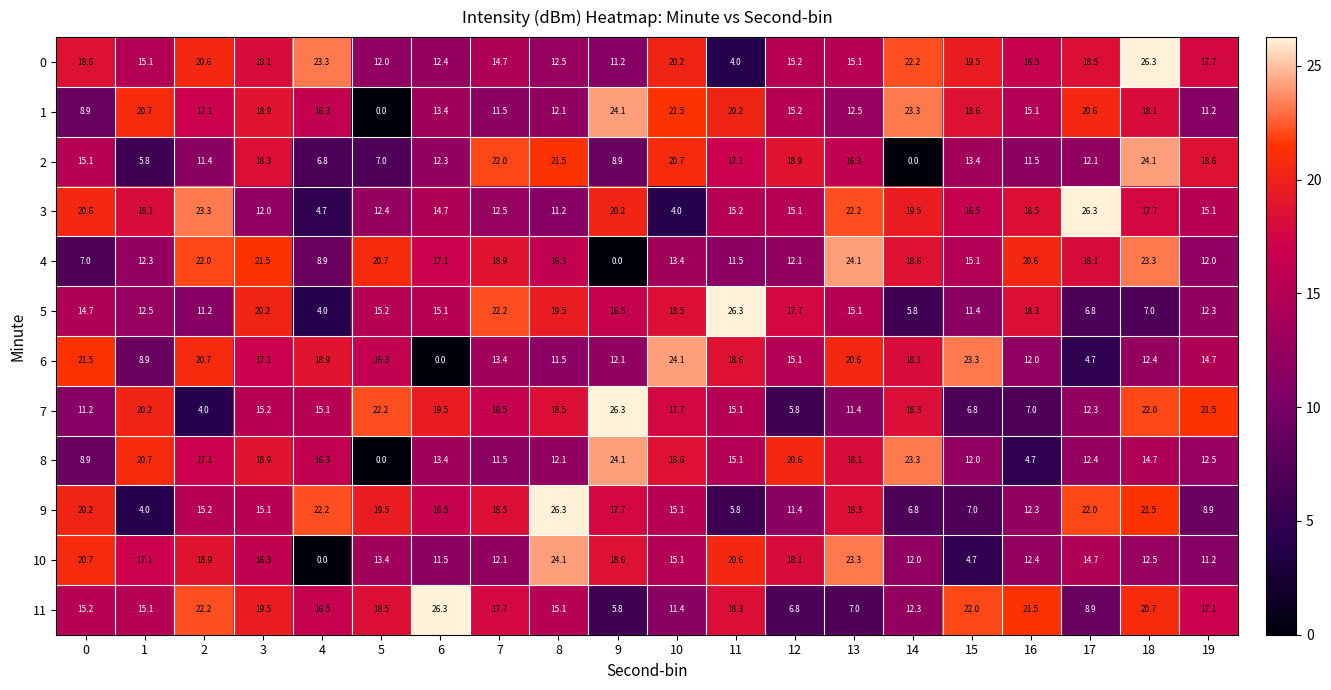

What is the greatest value displayed?

26.3